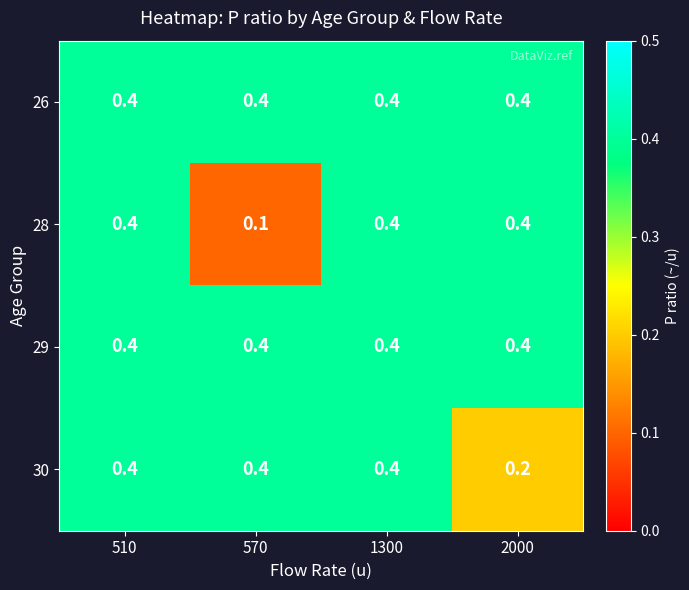

Reading left to right, list all the values displayed in this chart.

26: 0.4	0.4	0.4	0.4
28: 0.4	0.1	0.4	0.4
29: 0.4	0.4	0.4	0.4
30: 0.4	0.4	0.4	0.2